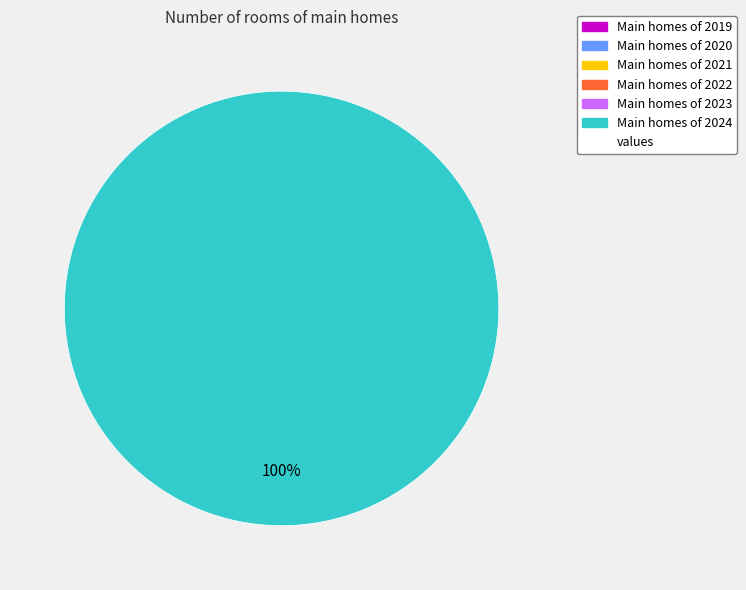

Which category has the biggest portion of the pie?

2024